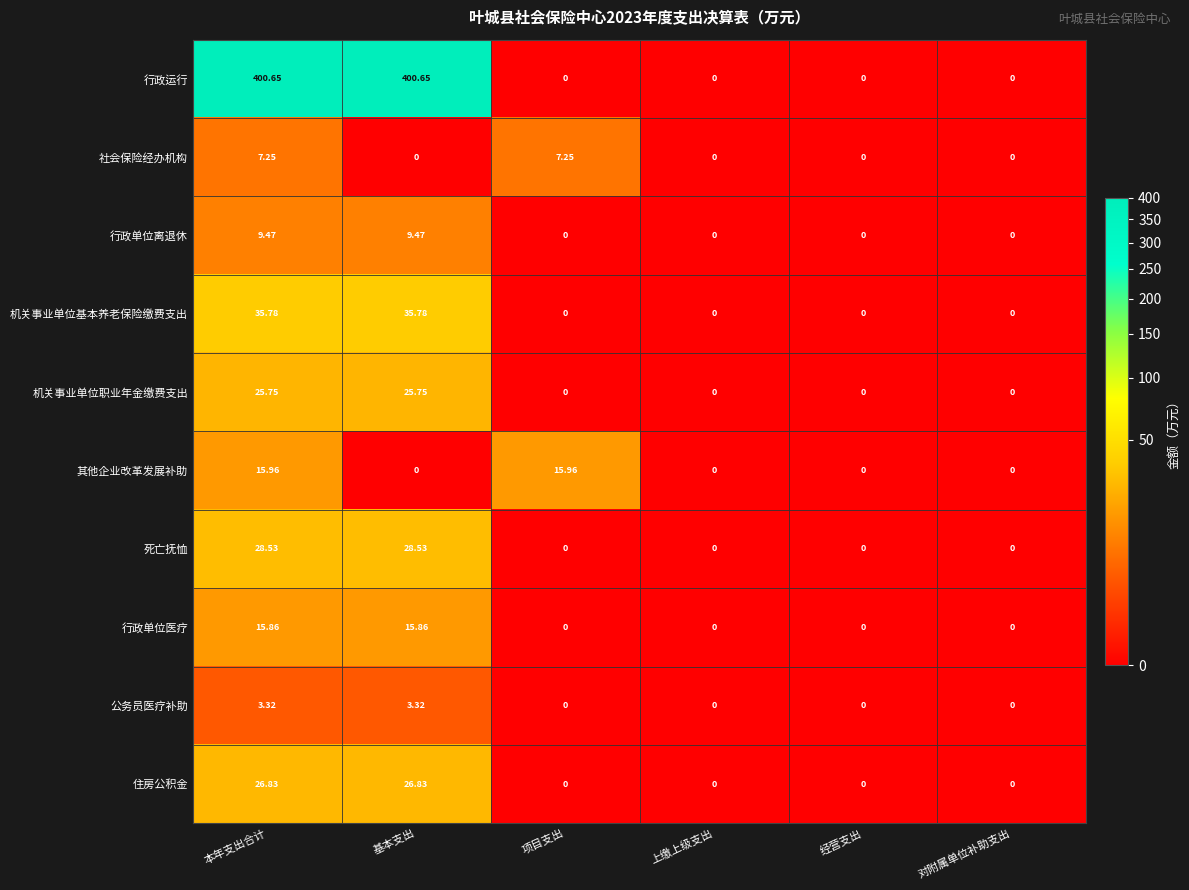

Which series has the largest total across all categories?

行政运行